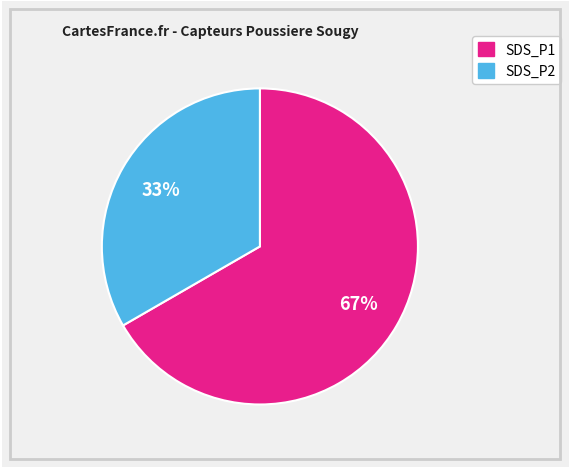

To the nearest percent, what is the average slice percentage?

50%